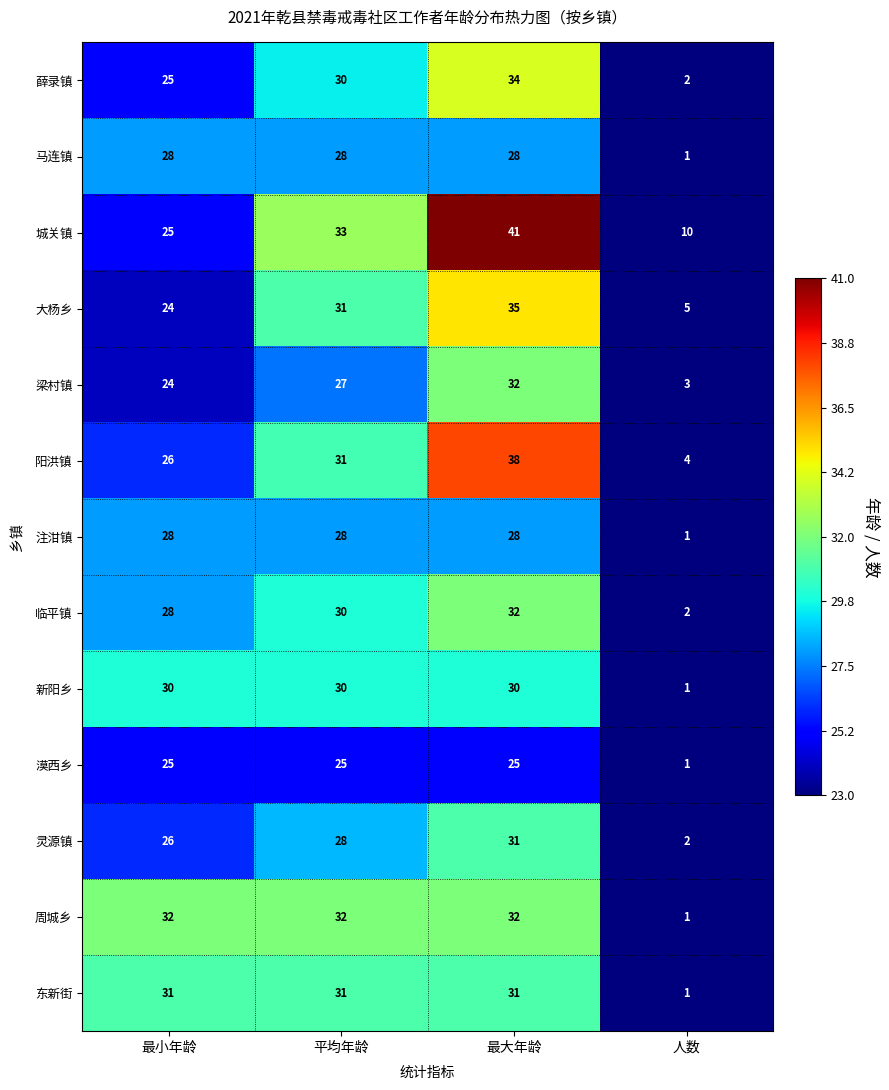

Which label corresponds to the smallest value in the chart?

人数